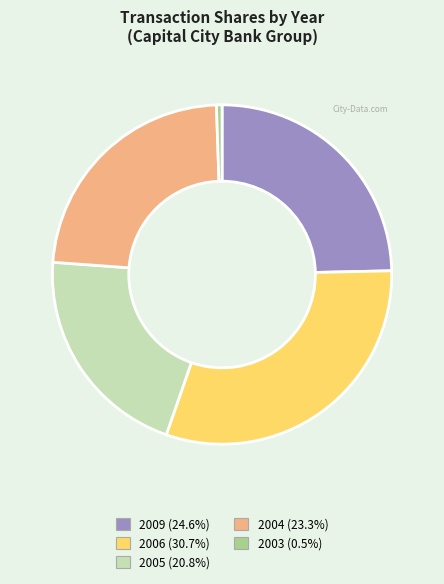

Is there a majority slice in this chart?

No